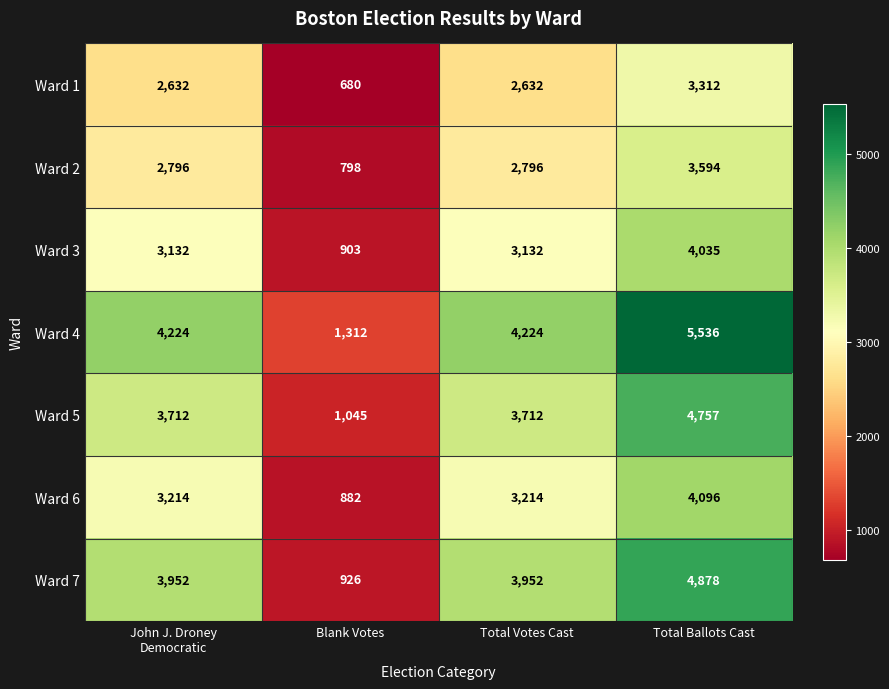

Count the number of categories in the chart.

4